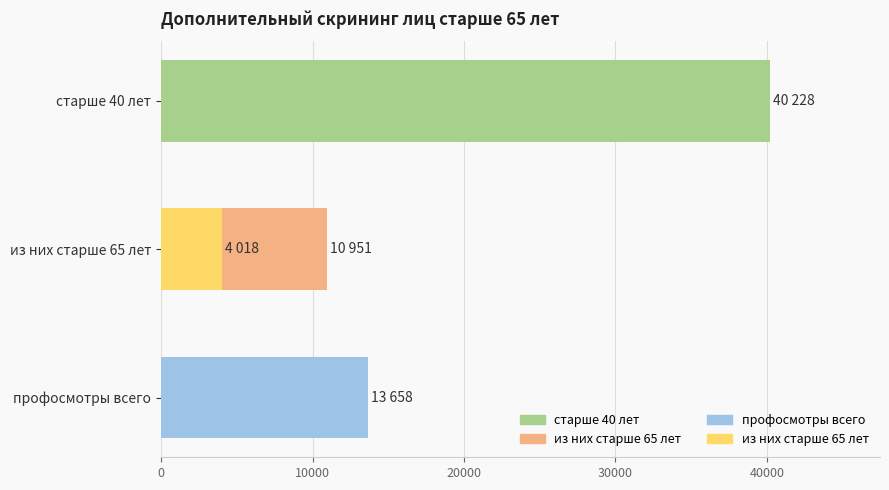

True or false: the data shows 26789 at старше 40 лет.

False